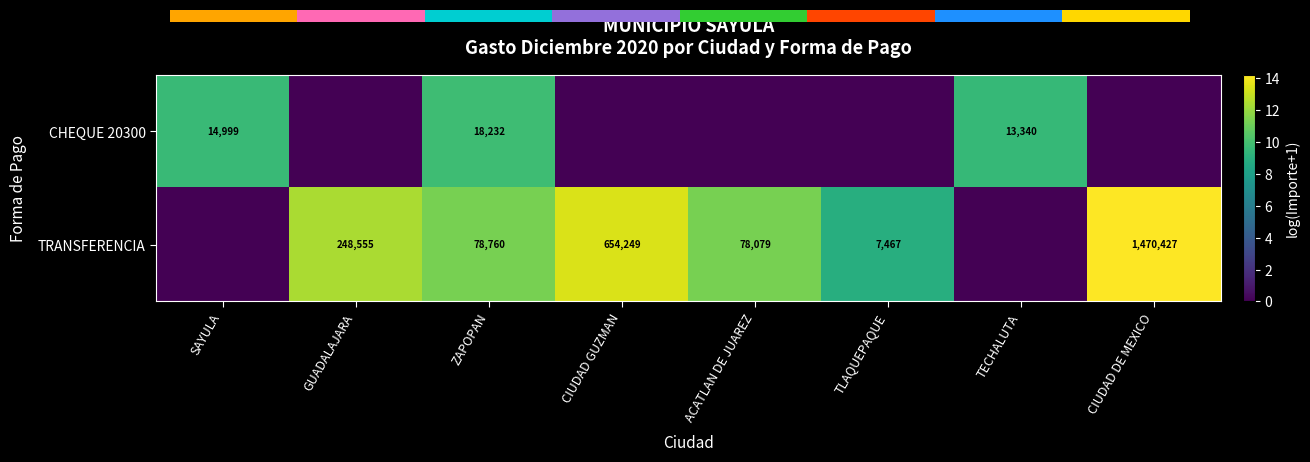

What is the sum of the TRANSFERENCIA values at ACATLAN DE JUAREZ and TLAQUEPAQUE?

85546